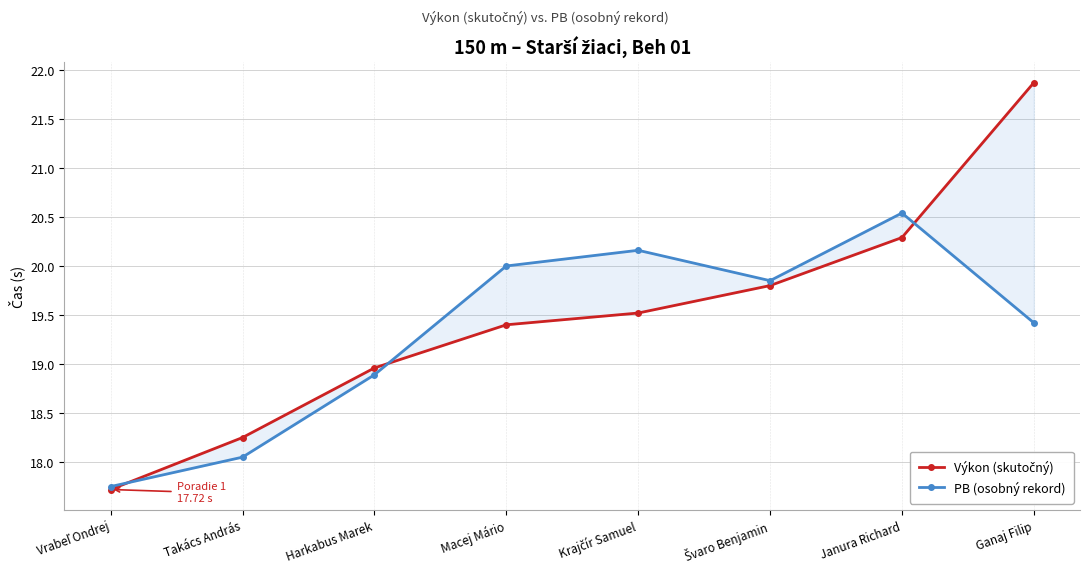

The value of Výkon (skutočný) at Janura Richard is 4.8. True or false?

False